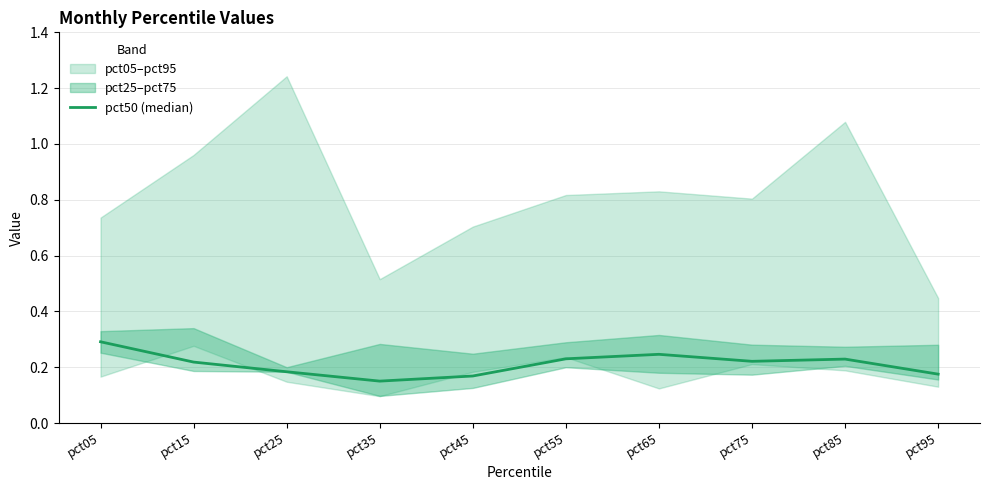

Rank the categories by value from lowest to highest.

pct35, pct45, pct95, pct25, pct15, pct75, pct85, pct55, pct65, pct05